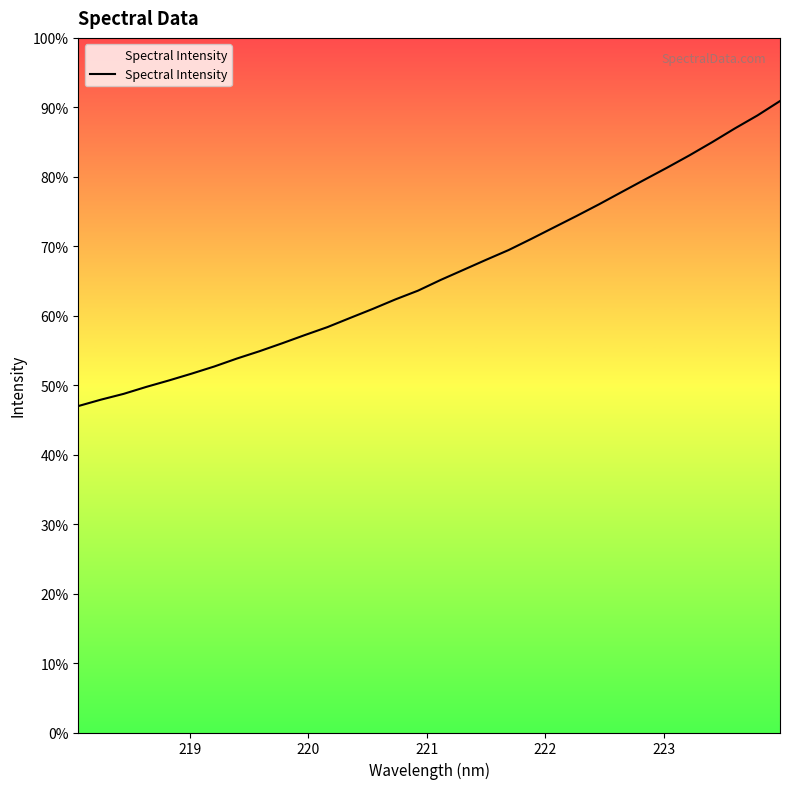

How many lines are shown in the chart?

1